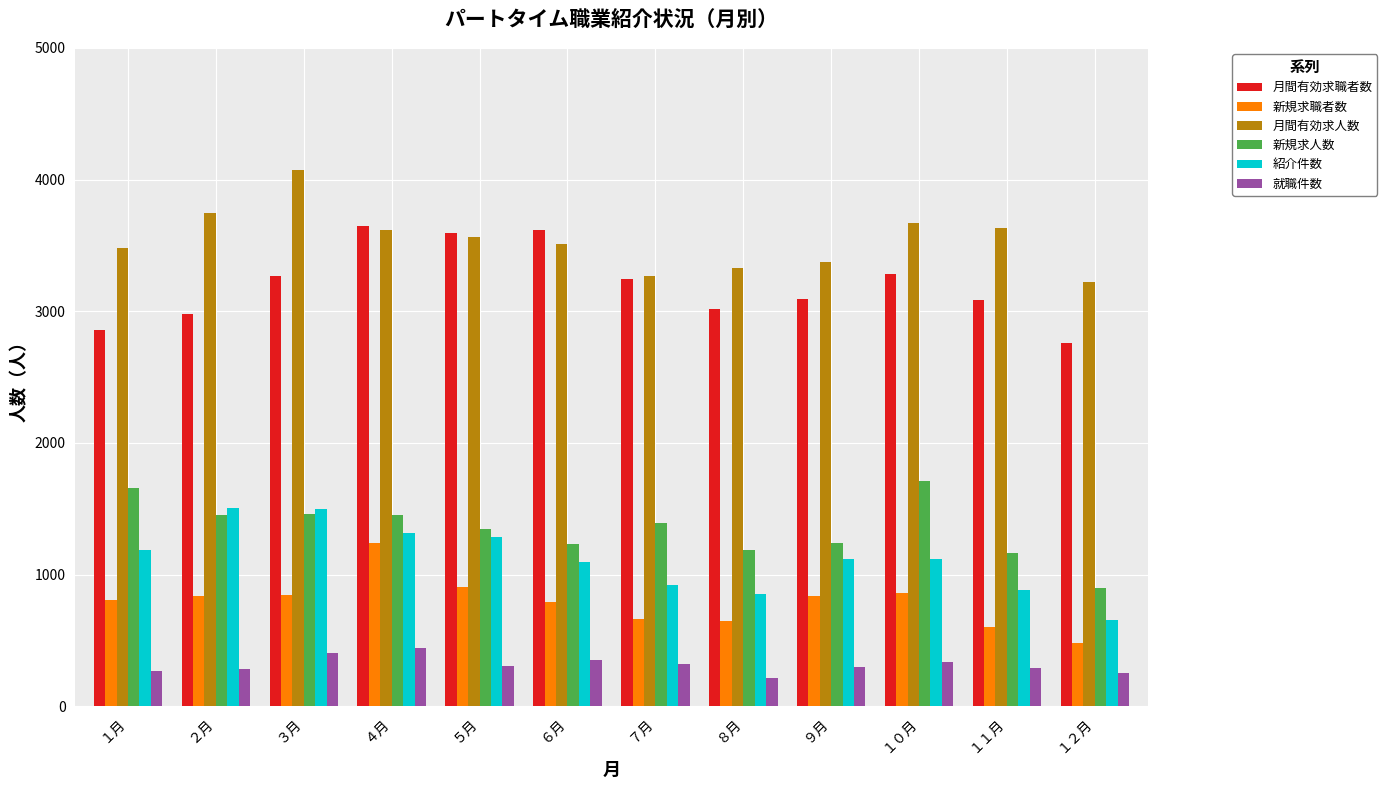

Which series has the widest spread of values?

月間有効求職者数